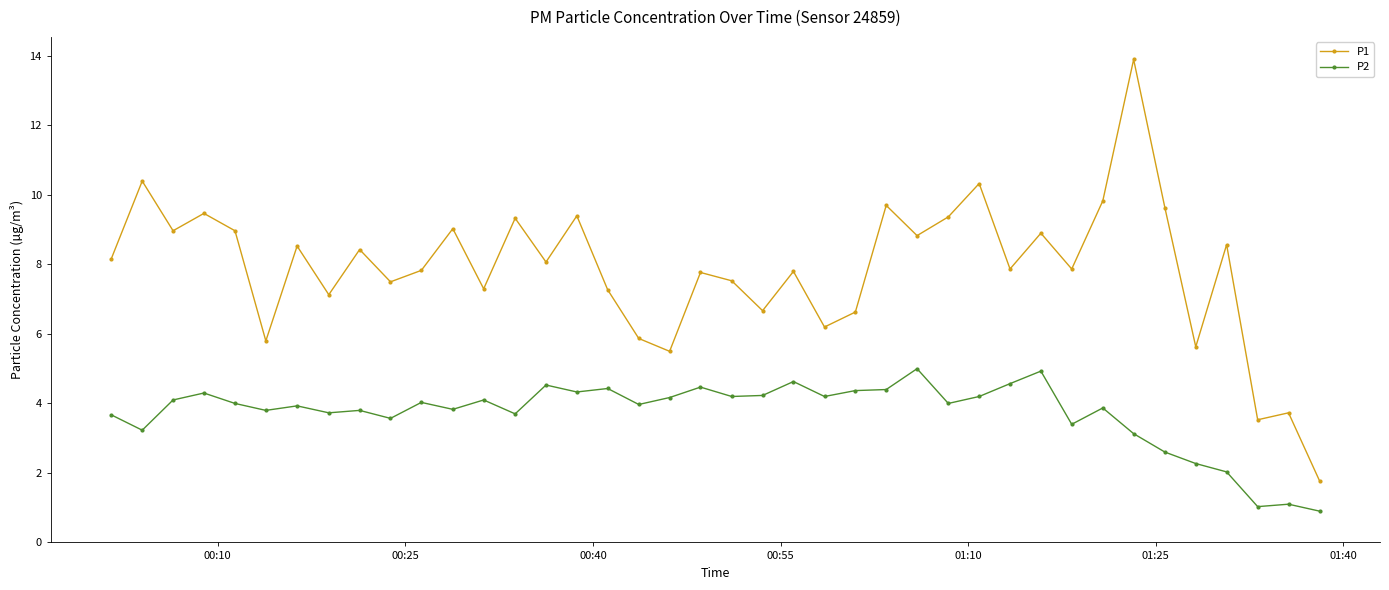

List the series in order of their overall mean, lowest first.

P2, P1